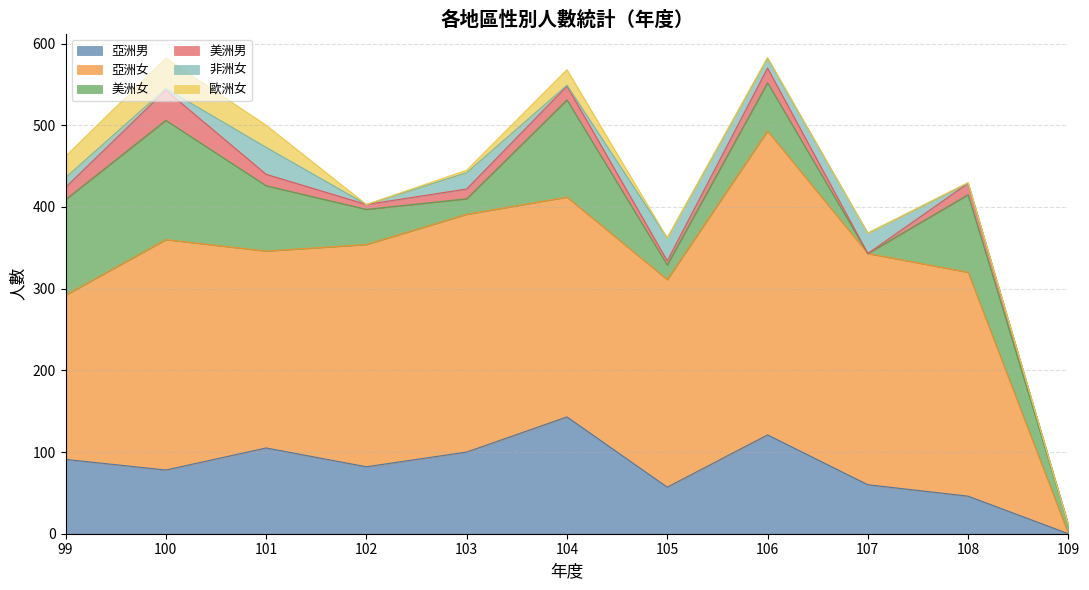

What is the spread (max minus min) of values at 101?

227